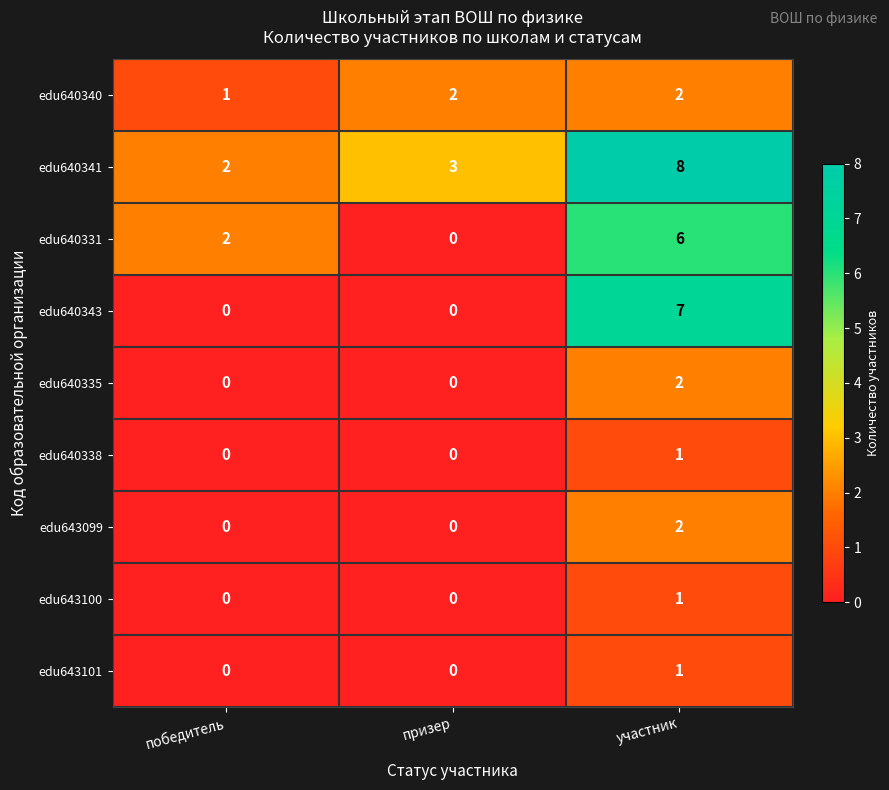

Between призер and участник, which series saw the biggest shift?

edu640343